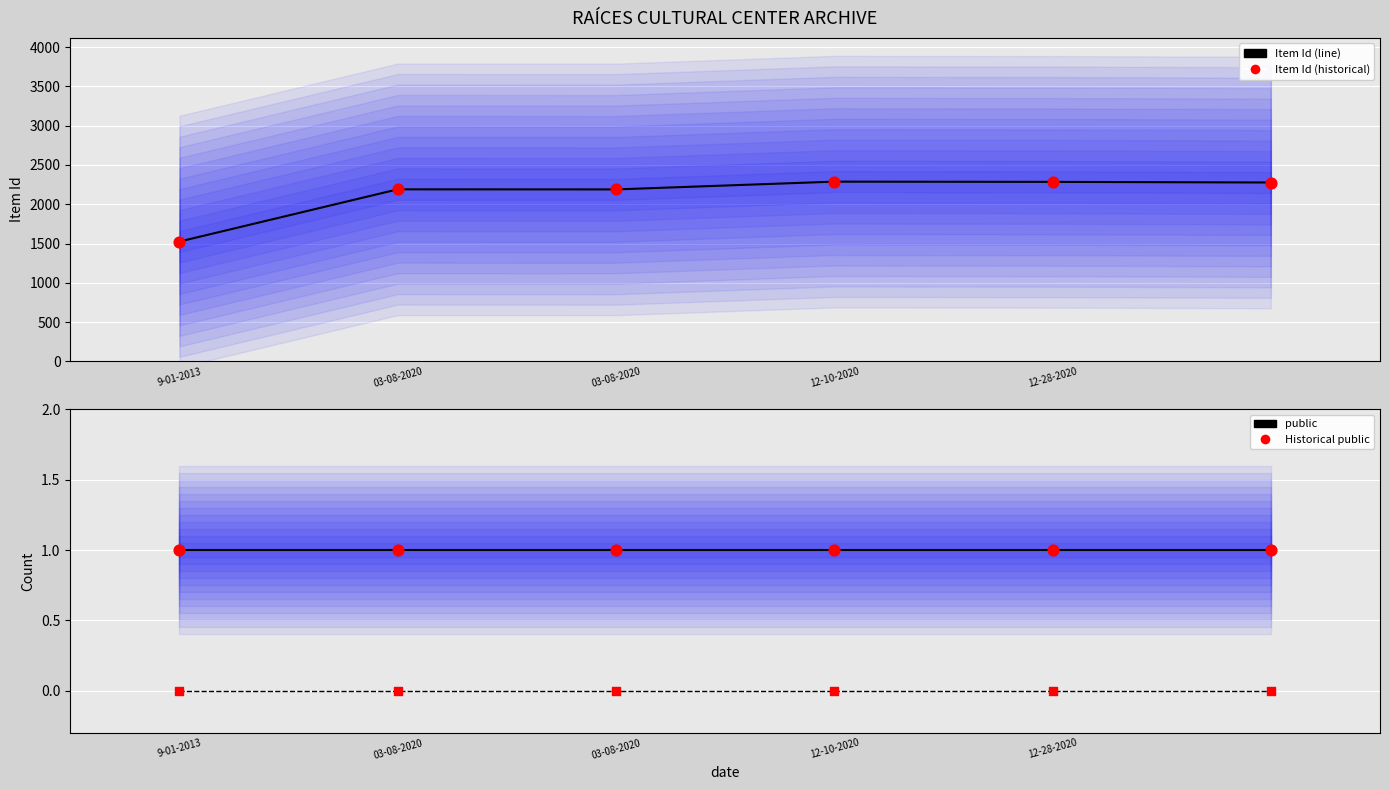

At how many categories does at least one series exceed 2118?

5